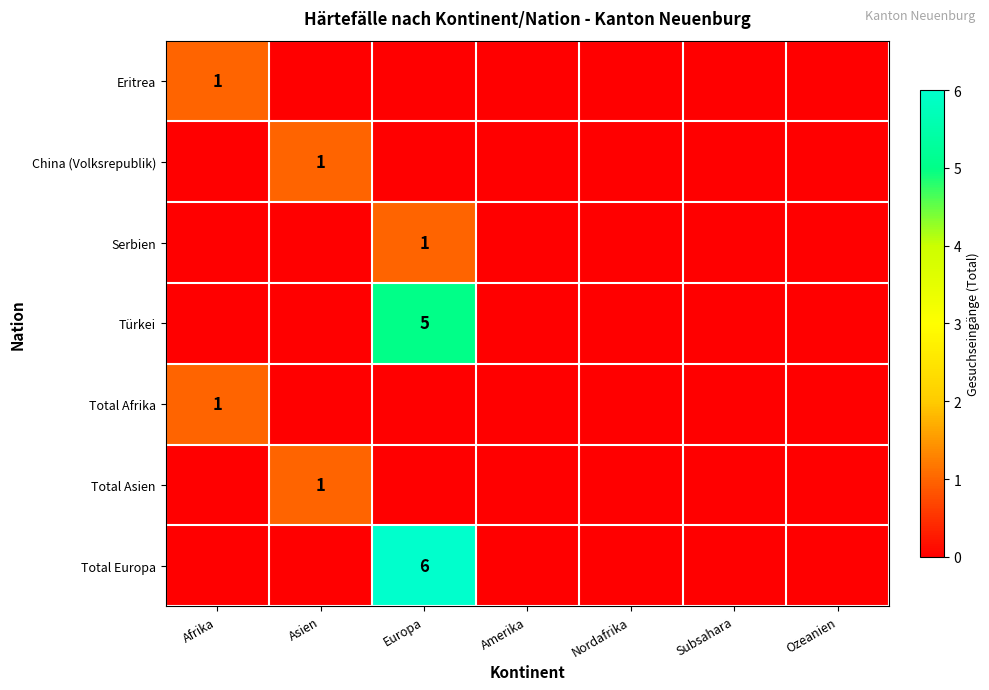

True or false: Türkei has a value of 8 at Europa.

False